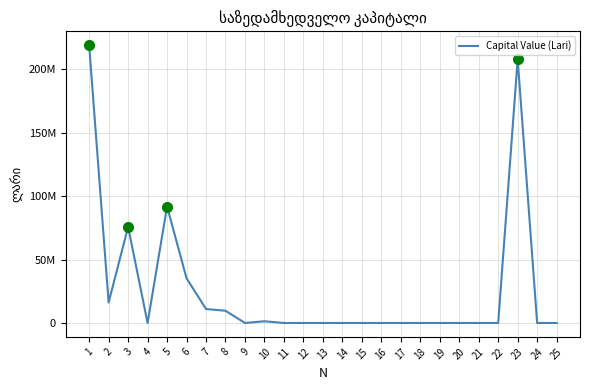

Does the chart have visible grid lines?

Yes